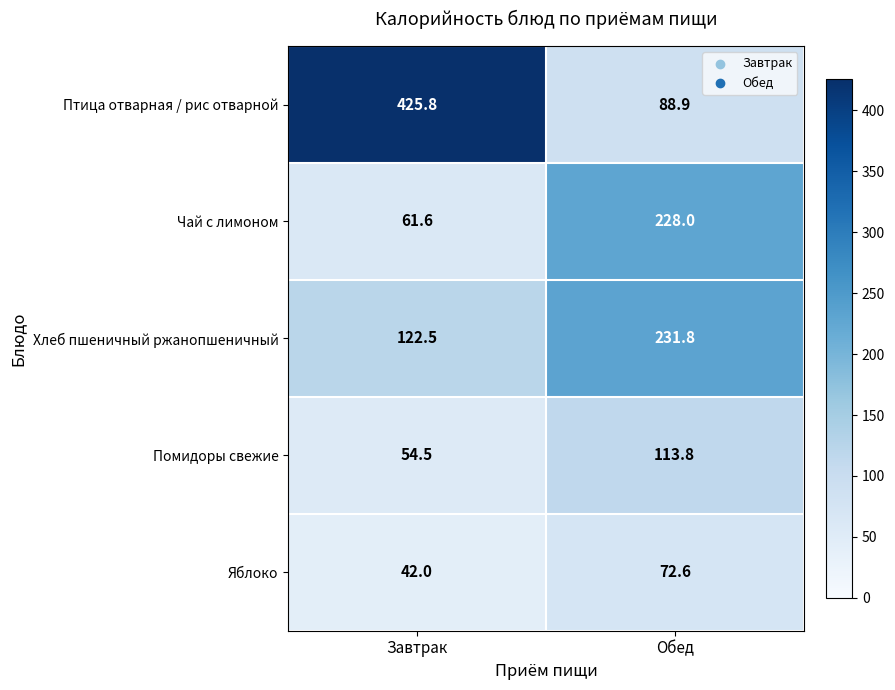

Reading right to left, transcribe all the data shown in this chart.

Птица отварная / рис отварной: 88.9	425.8
Чай с лимоном: 228.0	61.6
Хлеб пшеничный ржанопшеничный: 231.8	122.5
Помидоры свежие: 113.8	54.5
Яблоко: 72.6	42.0